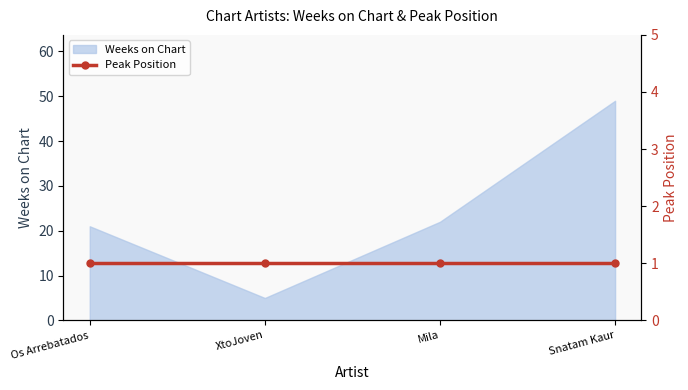

List the labels in order of value, largest first.

Snatam Kaur, Mila, Os Arrebatados, XtoJoven